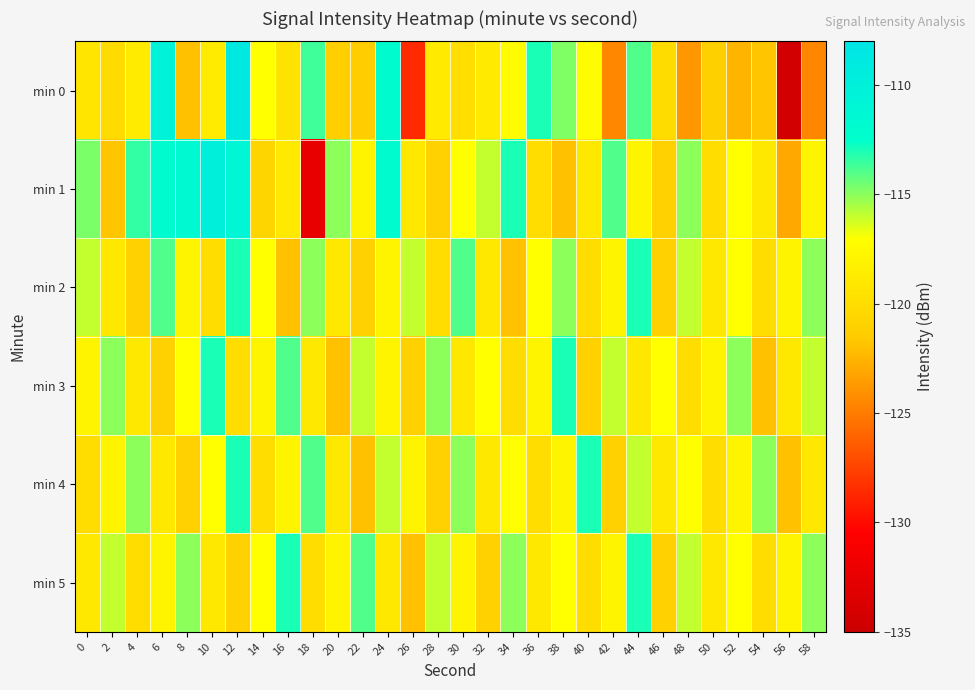

Between 28 and 24, which is larger?

24